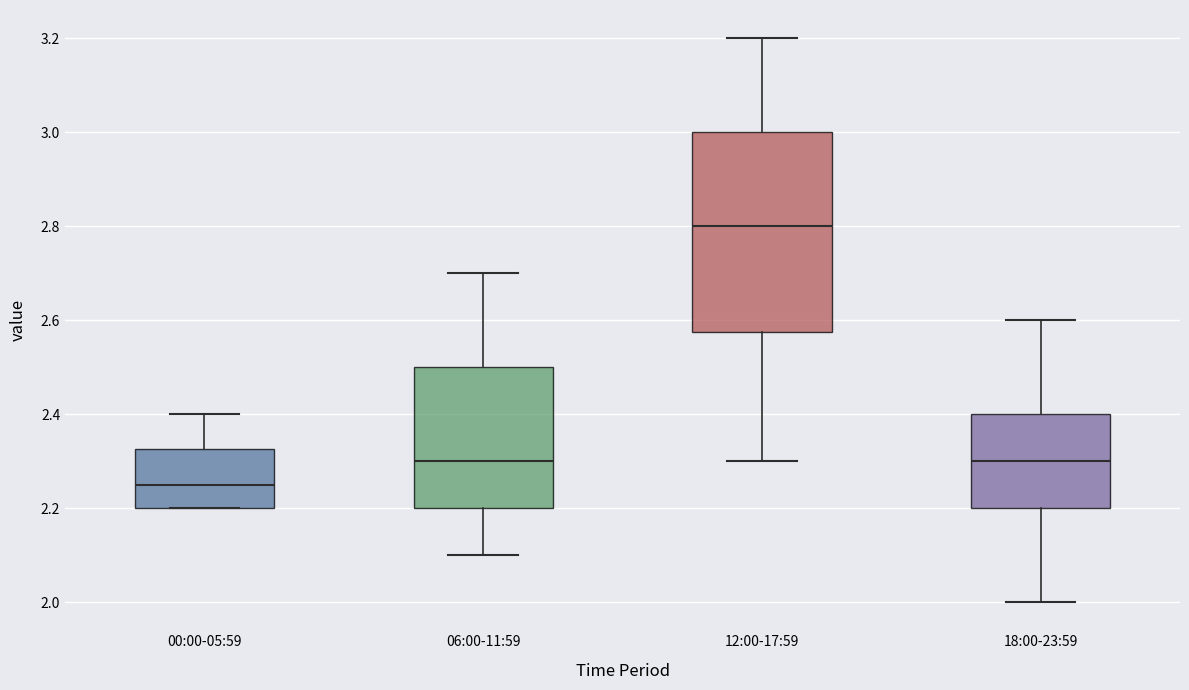

Reading left to right, transcribe this box plot: for each box, give where its median line is, the range the box spans, and where its two whiskers end, as read against the y-axis. The values are not printed on the chart, so give them approximately, as read against the axis.

00:00-05:59: median 2.26, box 2.20 to 2.32, whiskers 2.20 to 2.40
06:00-11:59: median 2.30, box 2.20 to 2.50, whiskers 2.10 to 2.70
12:00-17:59: median 2.80, box 2.58 to 3.00, whiskers 2.30 to 3.20
18:00-23:59: median 2.30, box 2.20 to 2.40, whiskers 2.00 to 2.60